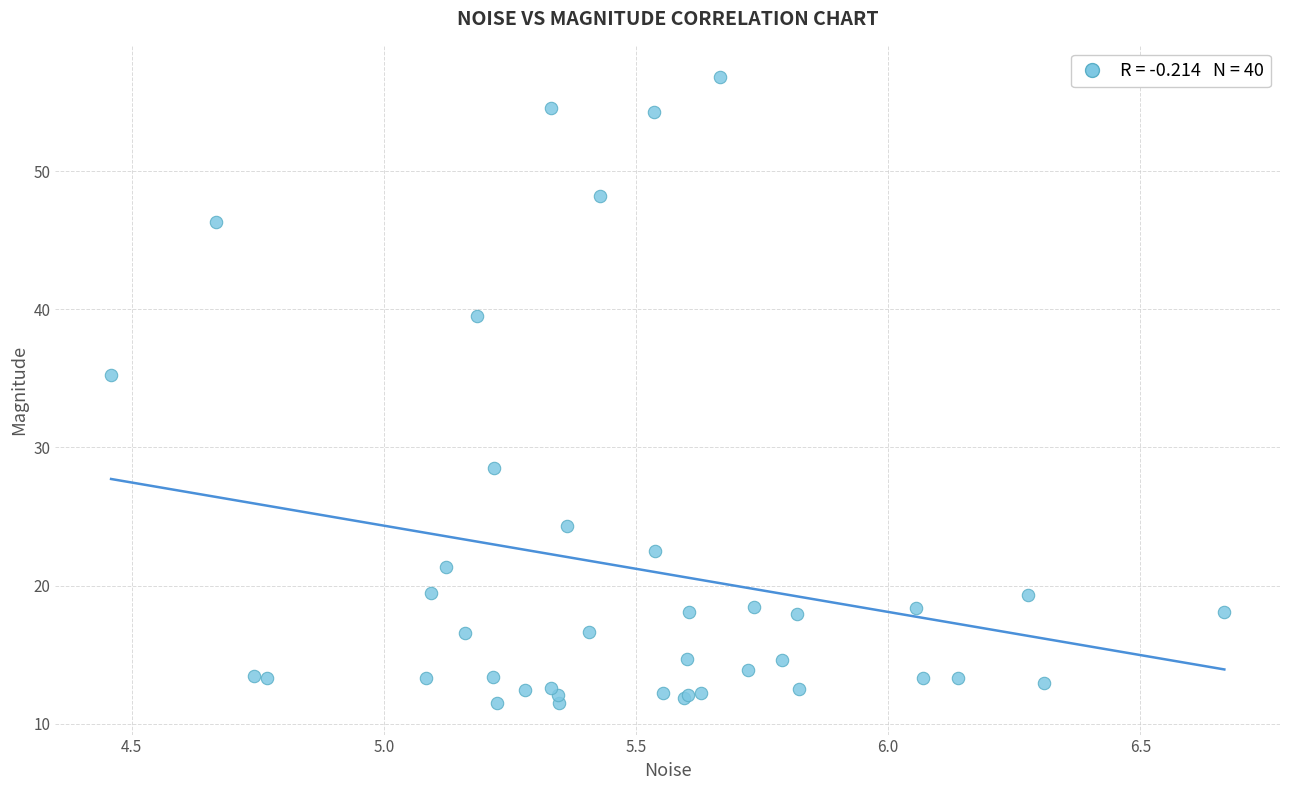

What Y value in the scatter plot is closest to 34?

35.3